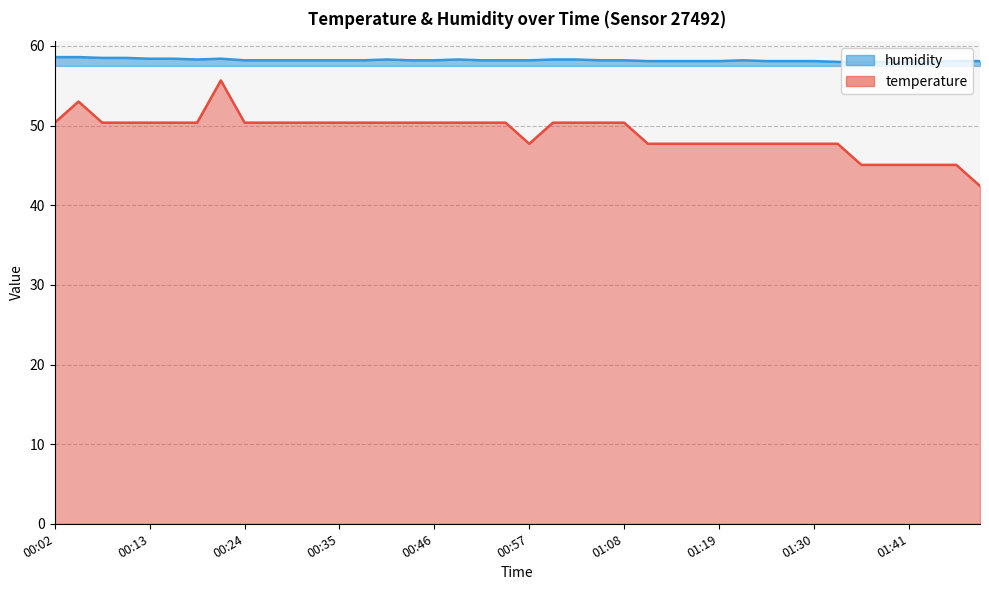

Read the temperature value at 01:25.

47.7